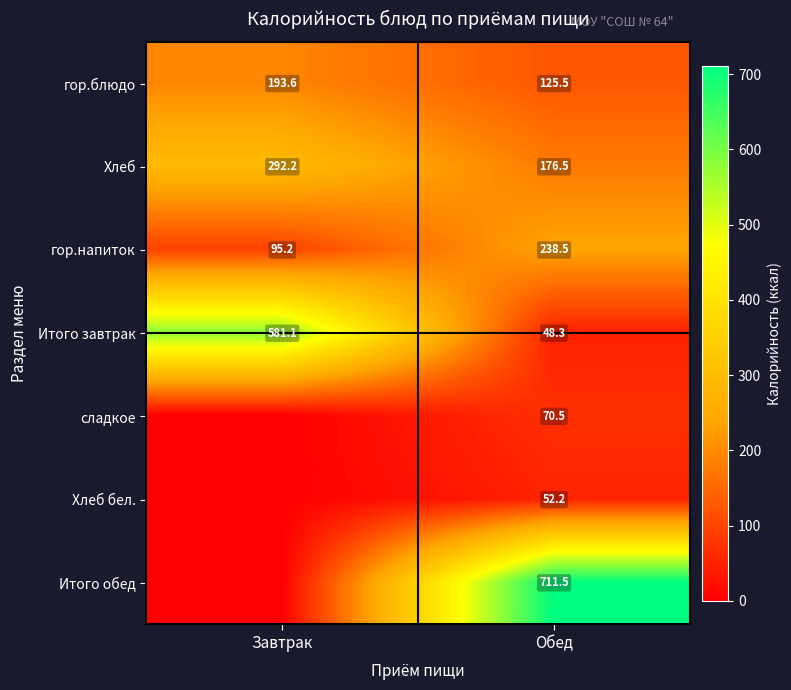

What is the sum of the гор.блюдо values at Обед and Завтрак?

319.1